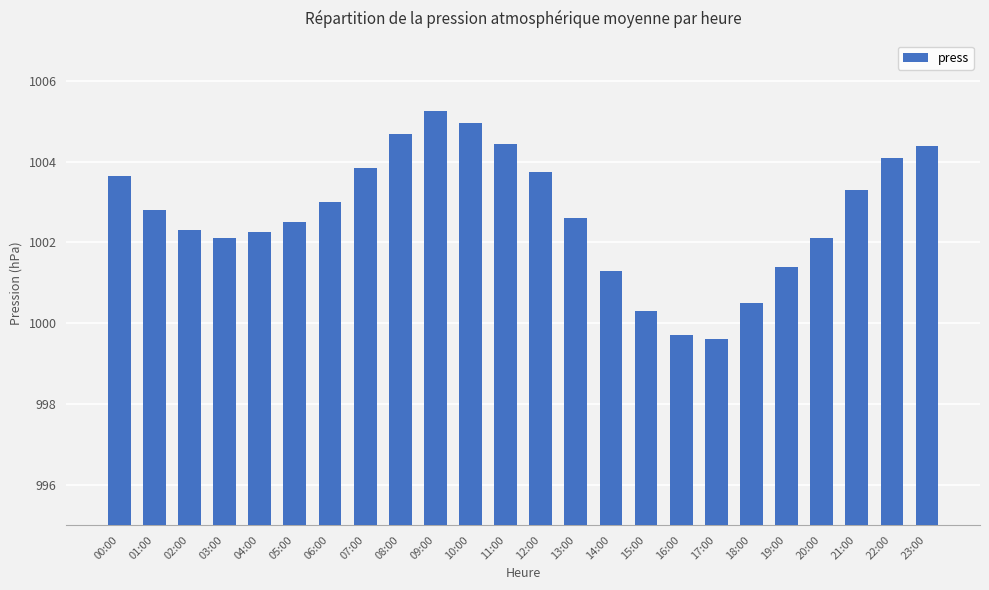

What is the value of the 12th bar from the left?

1004.5